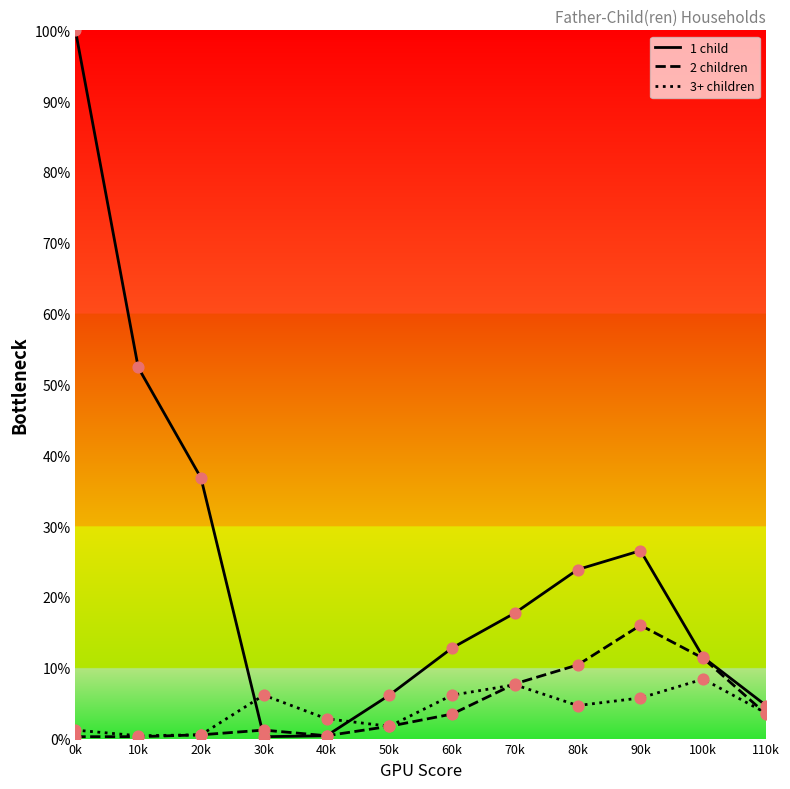

True or false: 2 children has a value of 1.2 at 30k.

True